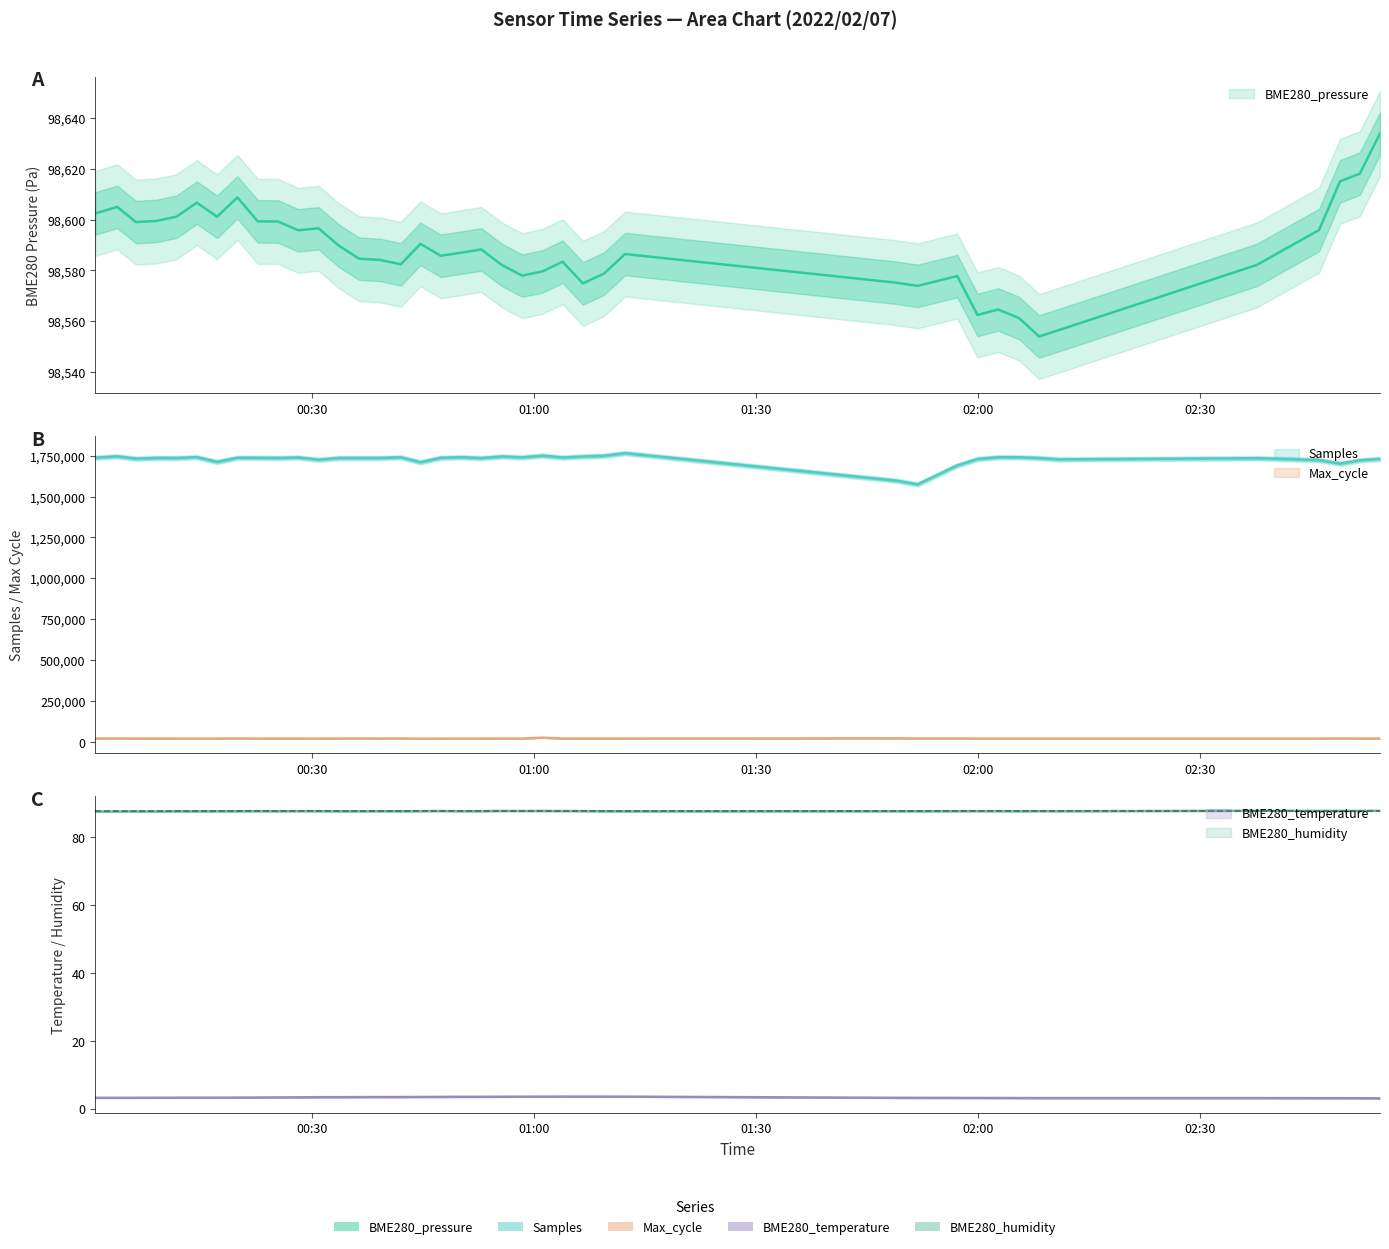

How many interior local peaks does the Samples series have?

13